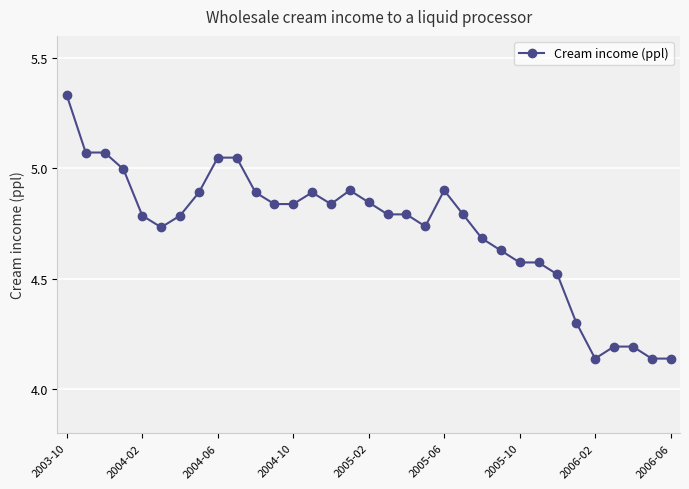

What is the value of the 11th point from the left?

4.9